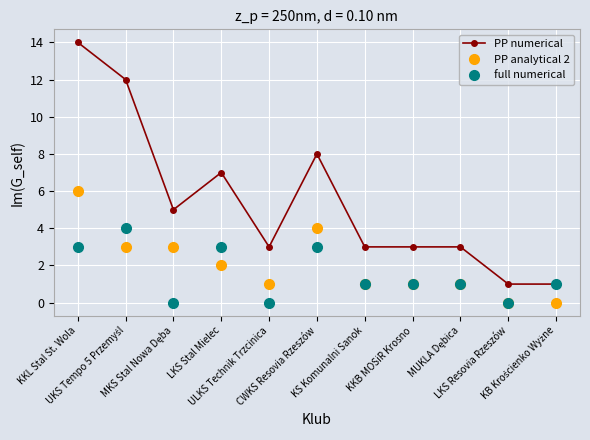

Which series has the largest range (max minus min)?

PP numerical